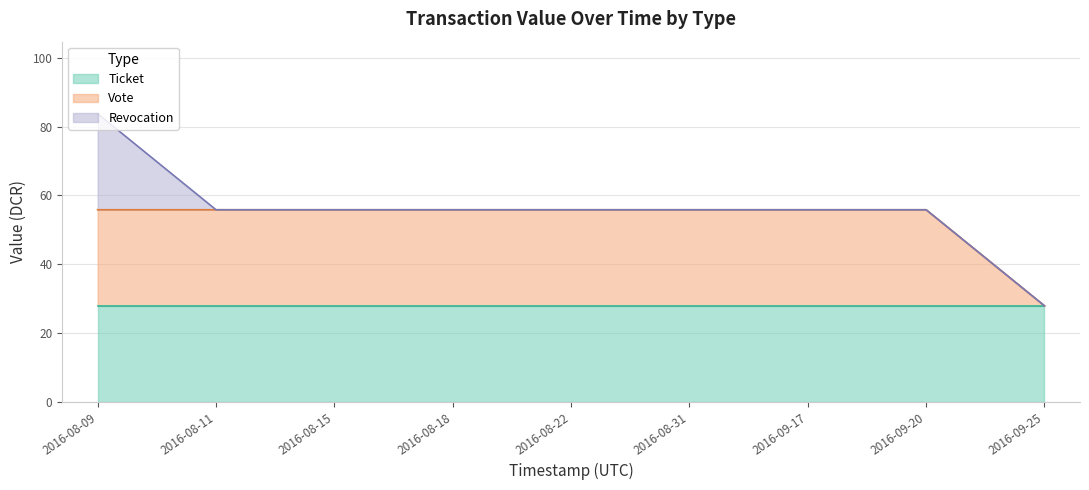

Reading left to right, extract all data points from this chart.

Ticket: 27.9	27.9	27.9	27.9	27.9	27.9	27.9	27.9	27.9
Vote: 27.9	27.9	27.9	27.9	27.9	27.9	27.9	27.9	0.0
Revocation: 27.9	0.0	0.0	0.0	0.0	0.0	0.0	0.0	0.0